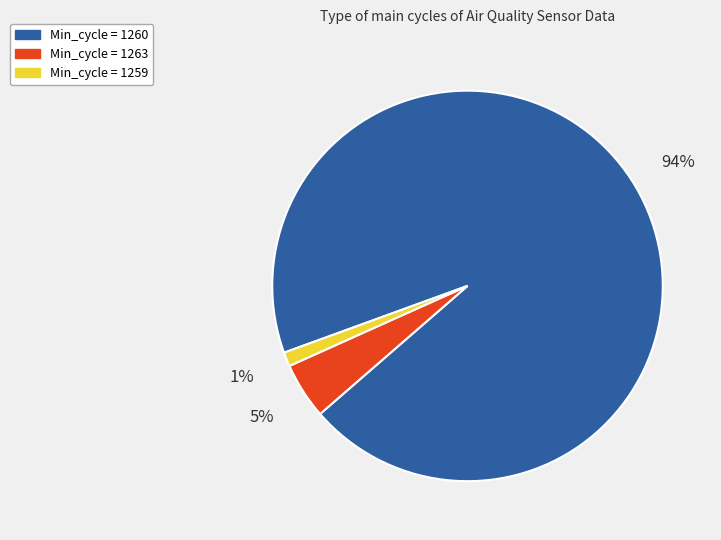

Rank the categories by value from lowest to highest.

Min_cycle = 1259, Min_cycle = 1263, Min_cycle = 1260